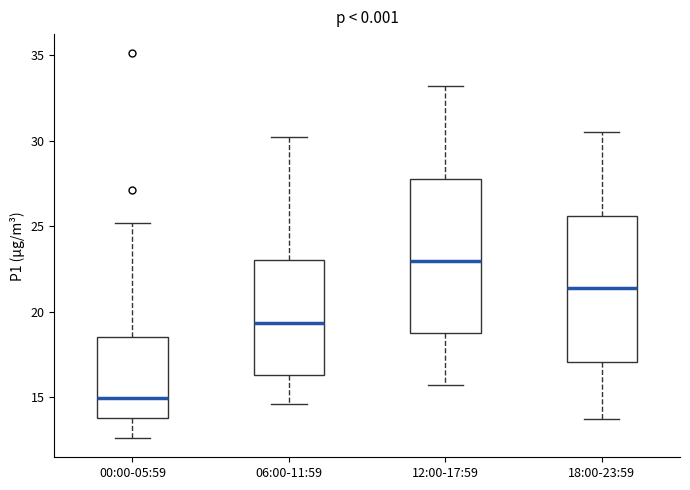

Which box has the highest median line?

12:00-17:59